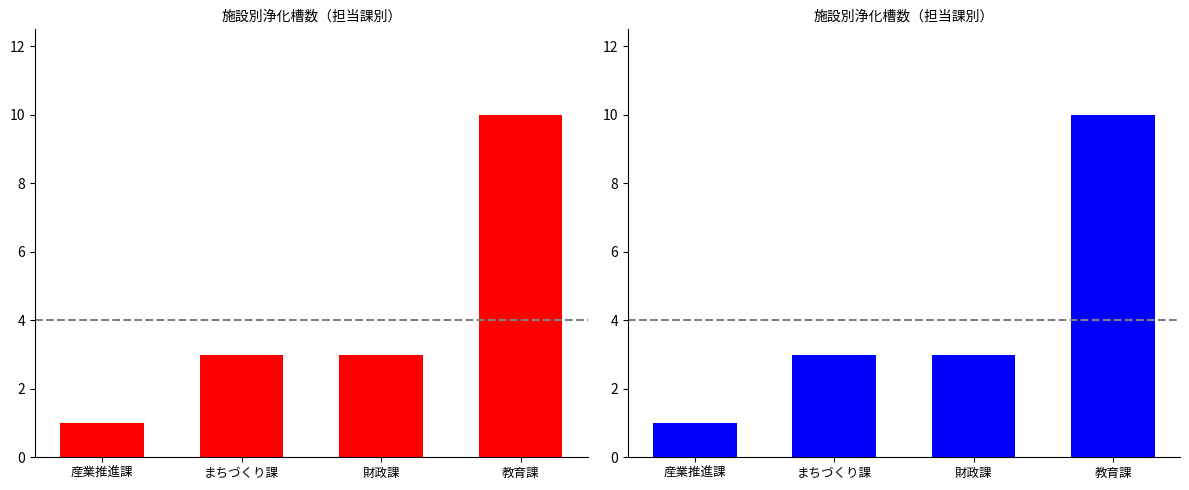

The chart shows a value of 1 at 産業推進課. True or false?

False